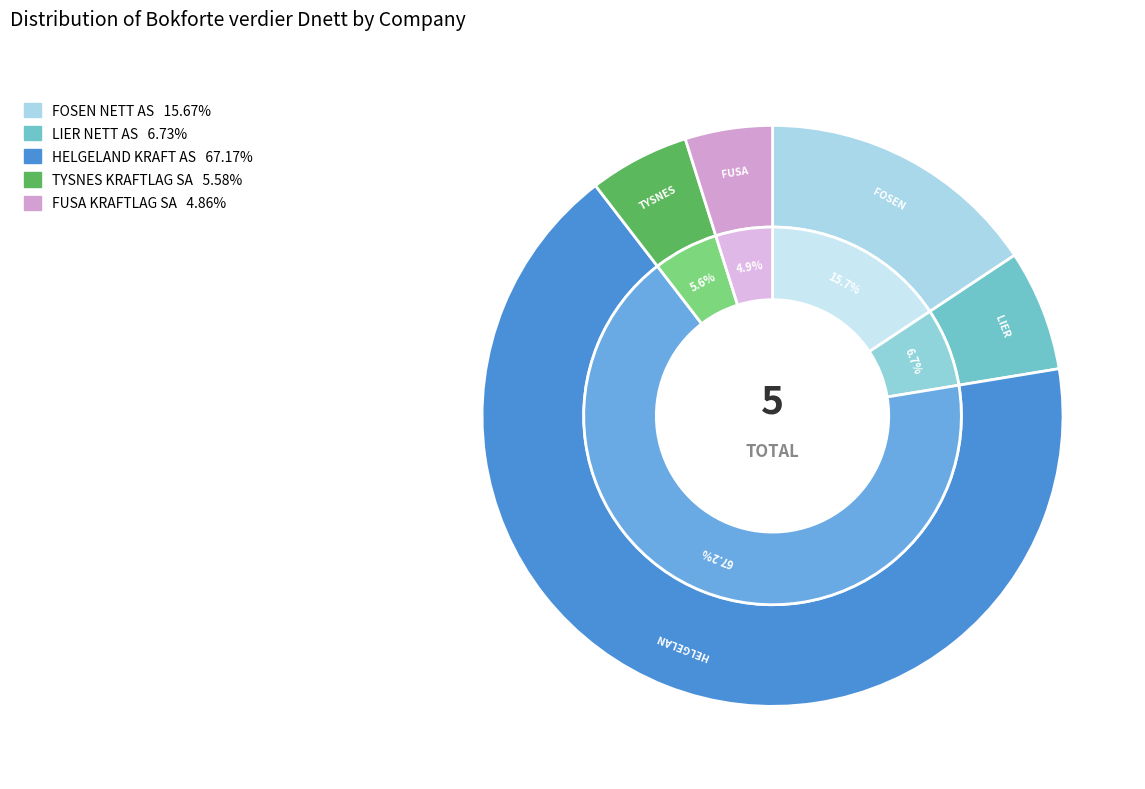

What is the smallest slice in the pie chart?

FUSA KRAFTLAG SA